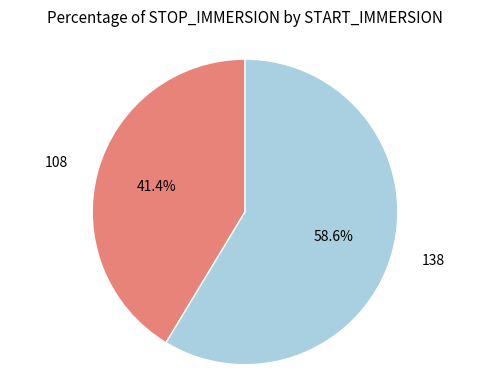

Does any single category account for the majority?

Yes